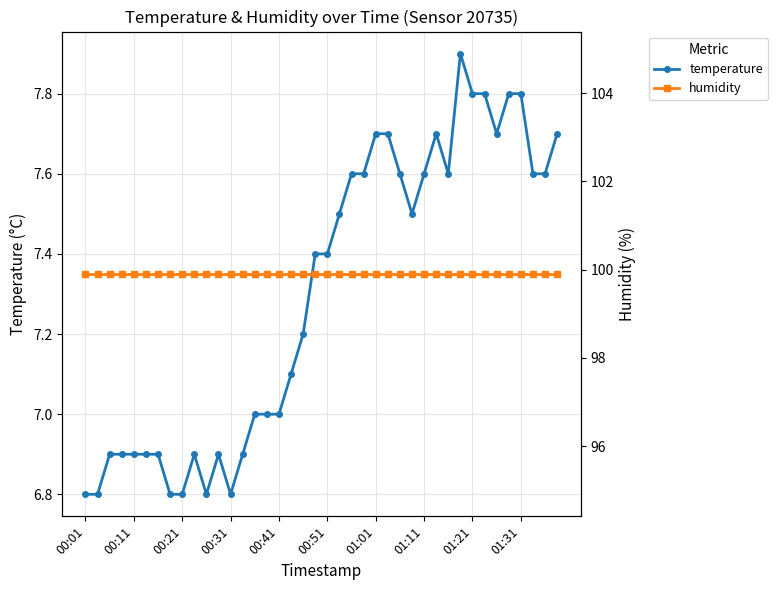

What is the lowest value of the temperature series?

6.8